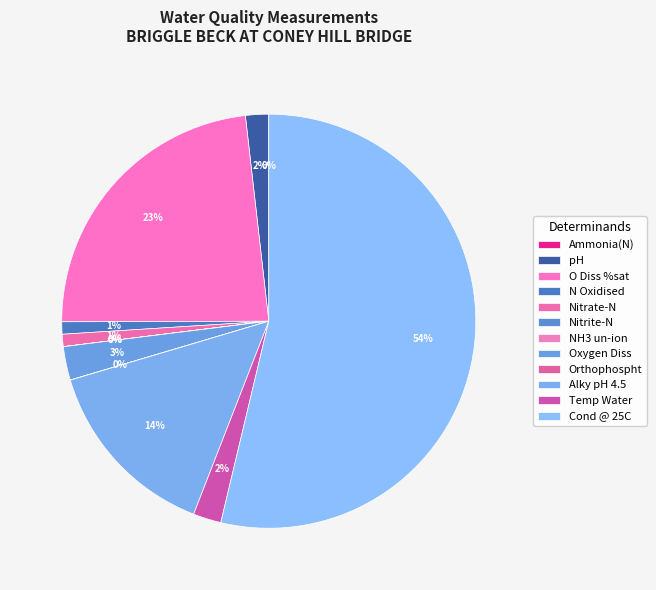

To the nearest percent, what is the combined percentage of Cond @ 25C and NH3 un-ion?

54%